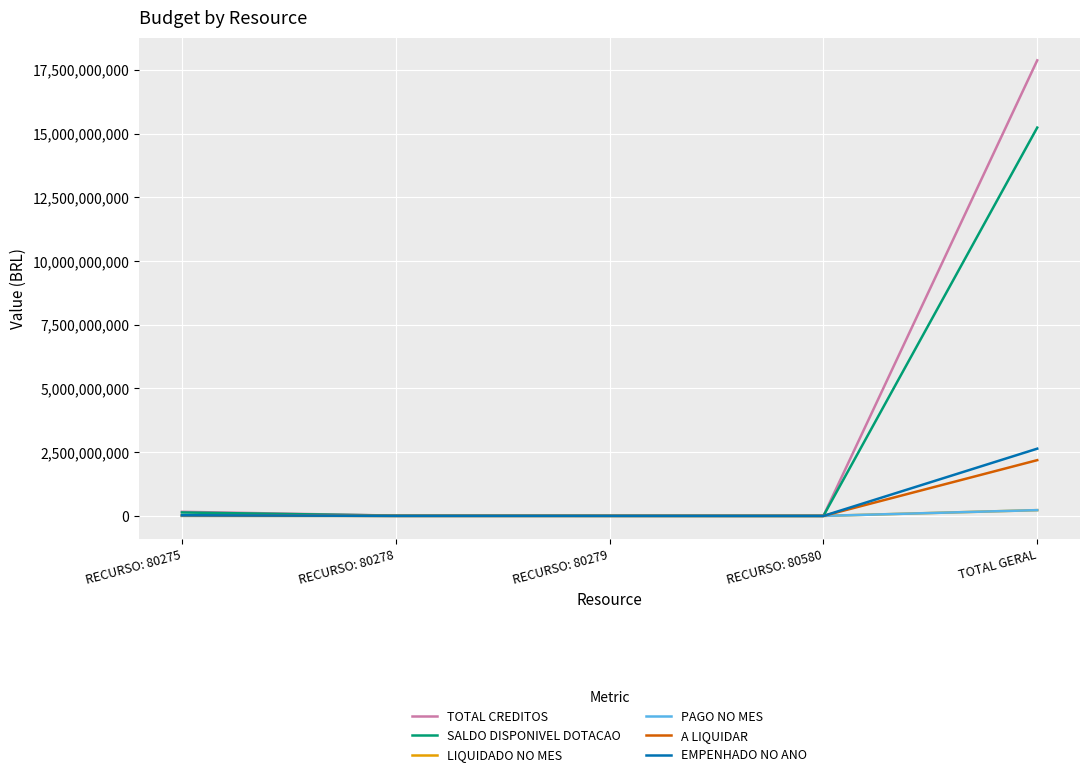

Does the chart display data point markers on the line(s)?

No